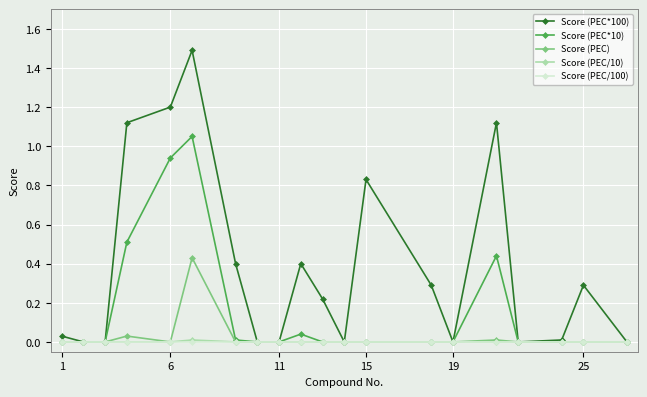

What is the difference between the maximum and minimum values in the Score (PEC*100) series?

1.5